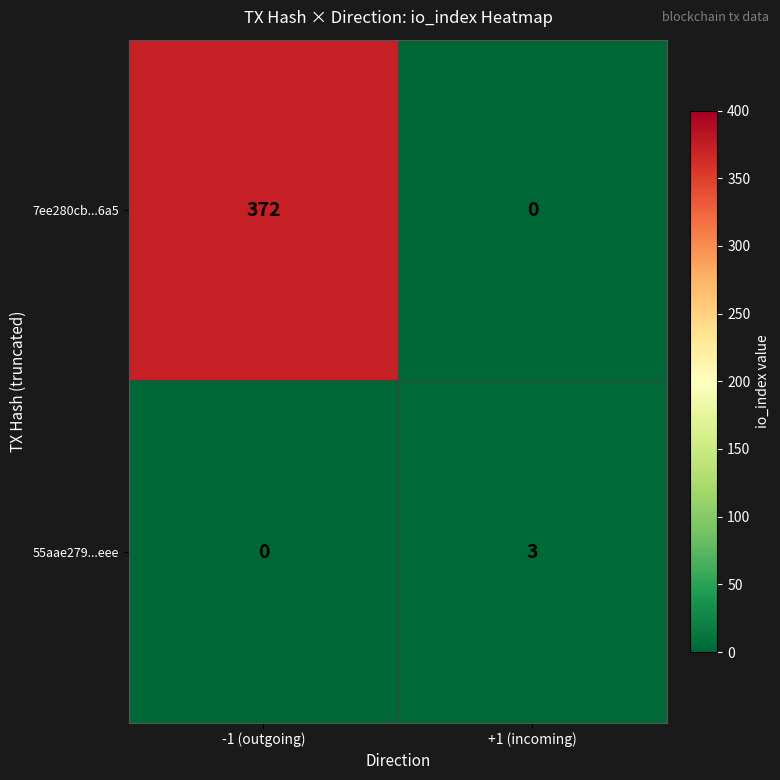

Read the 55aae279...eee value at +1 (incoming).

3